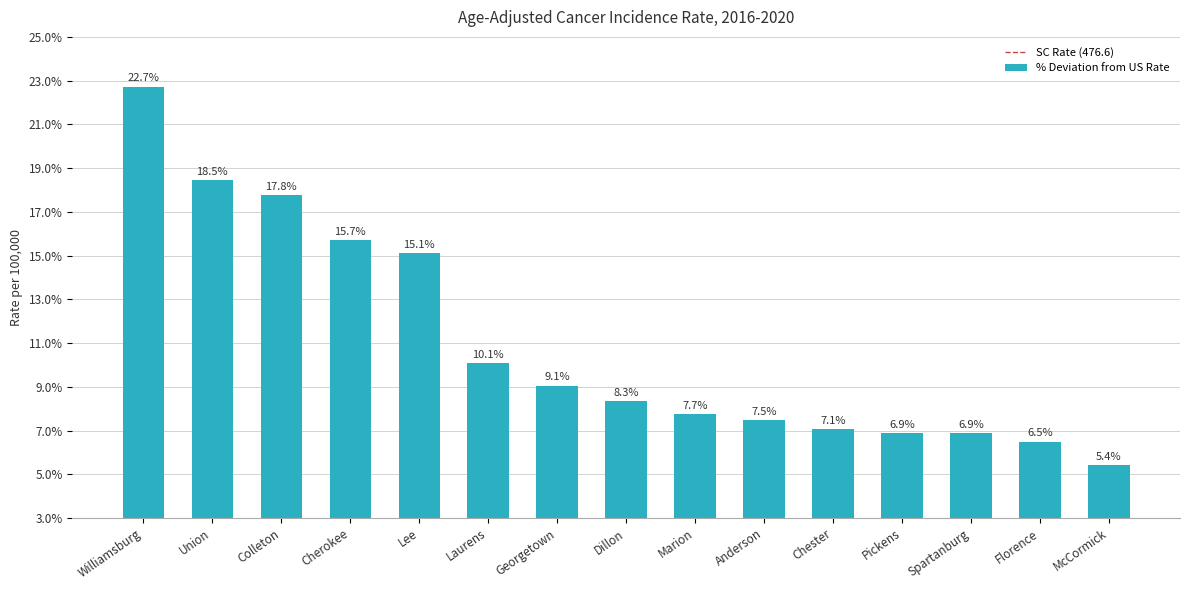

What is the difference between the maximum and second lowest values?

16.2